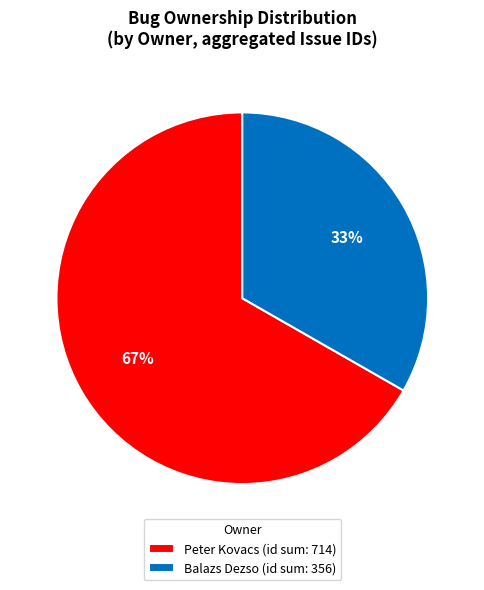

Does any single category account for the majority?

Yes